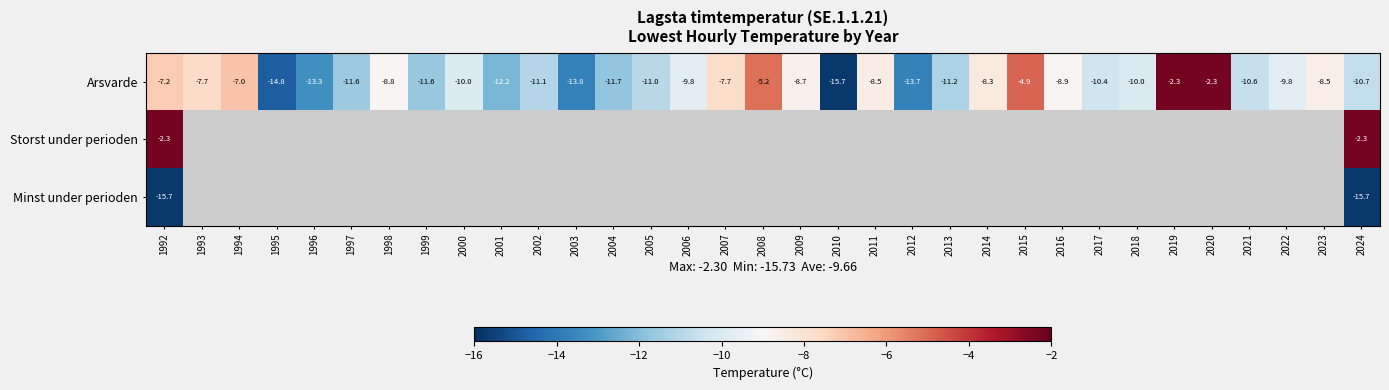

Which series has the largest range (max minus min)?

Arsvarde